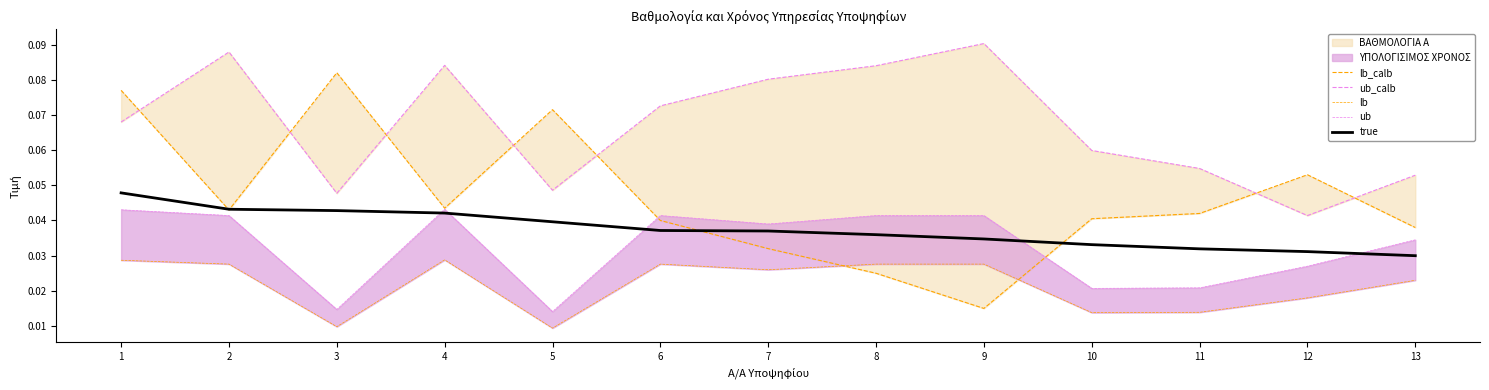

Reading left to right, transcribe all the data shown in this chart.

lb_calb: 1=0.1	2=0.0	3=0.1	4=0.0	5=0.1	6=0.0	7=0.0	8=0.0	9=0.0	10=0.0	11=0.0	12=0.1	13=0.0
ub_calb: 1=0.1	2=0.1	3=0.0	4=0.1	5=0.0	6=0.1	7=0.1	8=0.1	9=0.1	10=0.1	11=0.1	12=0.0	13=0.1
lb: 1=0.0	2=0.0	3=0.0	4=0.0	5=0.0	6=0.0	7=0.0	8=0.0	9=0.0	10=0.0	11=0.0	12=0.0	13=0.0
ub: 1=0.0	2=0.0	3=0.0	4=0.0	5=0.0	6=0.0	7=0.0	8=0.0	9=0.0	10=0.0	11=0.0	12=0.0	13=0.0
true: 1=0.0	2=0.0	3=0.0	4=0.0	5=0.0	6=0.0	7=0.0	8=0.0	9=0.0	10=0.0	11=0.0	12=0.0	13=0.0